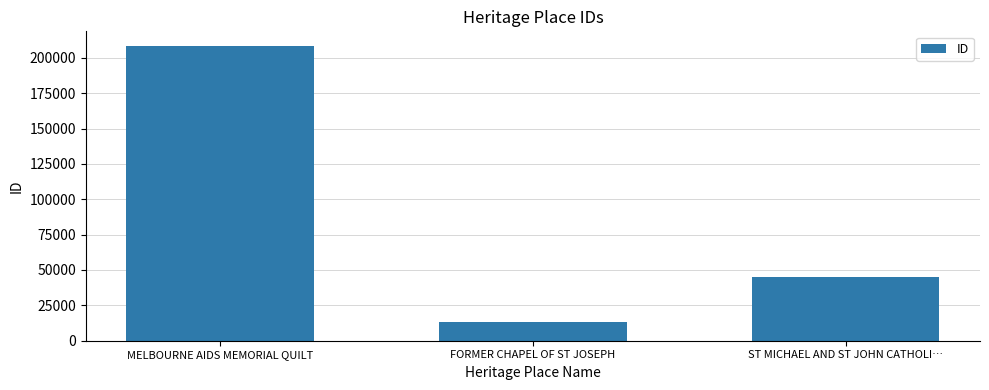

Reading right to left, what are all the values shown in this chart?

ST MICHAEL AND ST JOHN CATHOLI…=45385	FORMER CHAPEL OF ST JOSEPH=13077	MELBOURNE AIDS MEMORIAL QUILT=208302